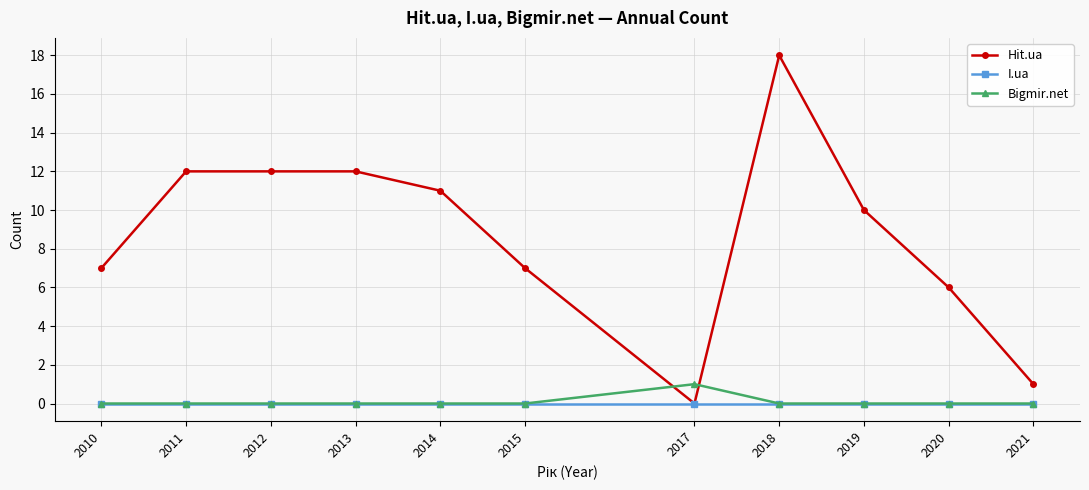

True or false: Bigmir.net and Hit.ua intersect in this chart.

True